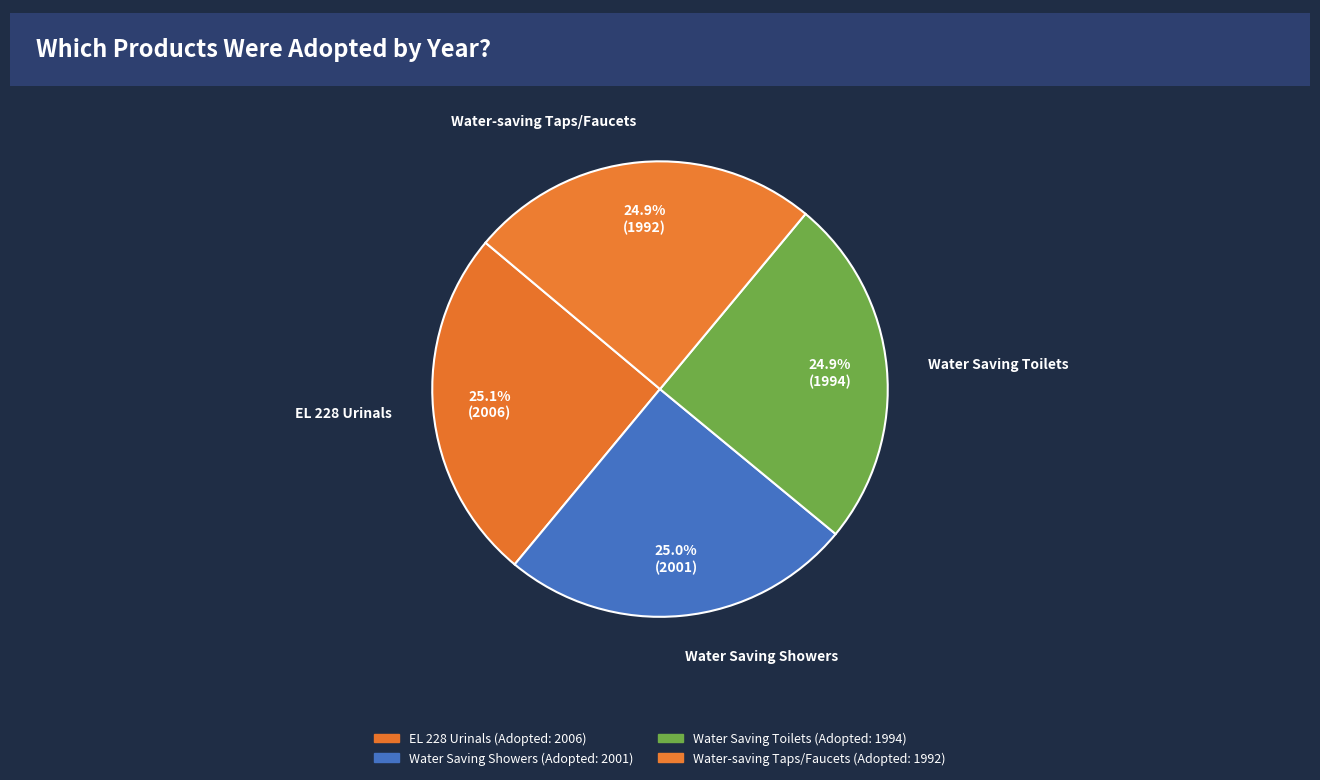

Does any single category account for the majority?

No